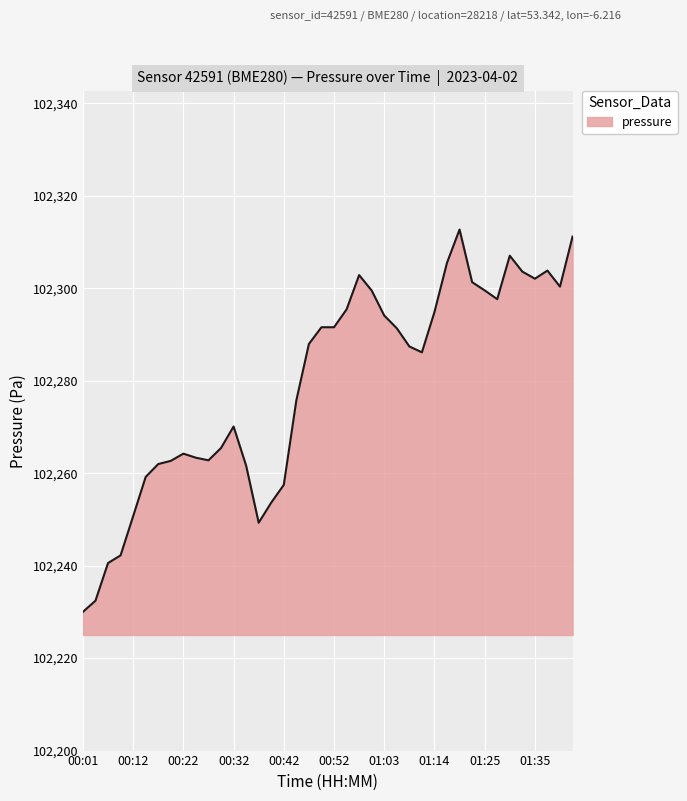

What is the difference between the maximum and minimum values?

82.7